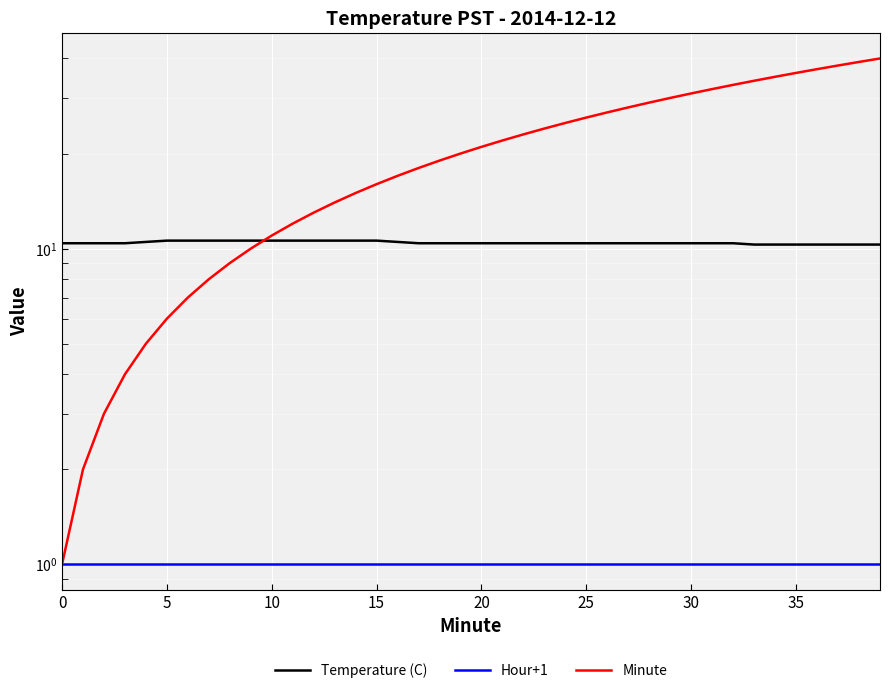

Is it true that Minute equals 16.0 at 15?

True